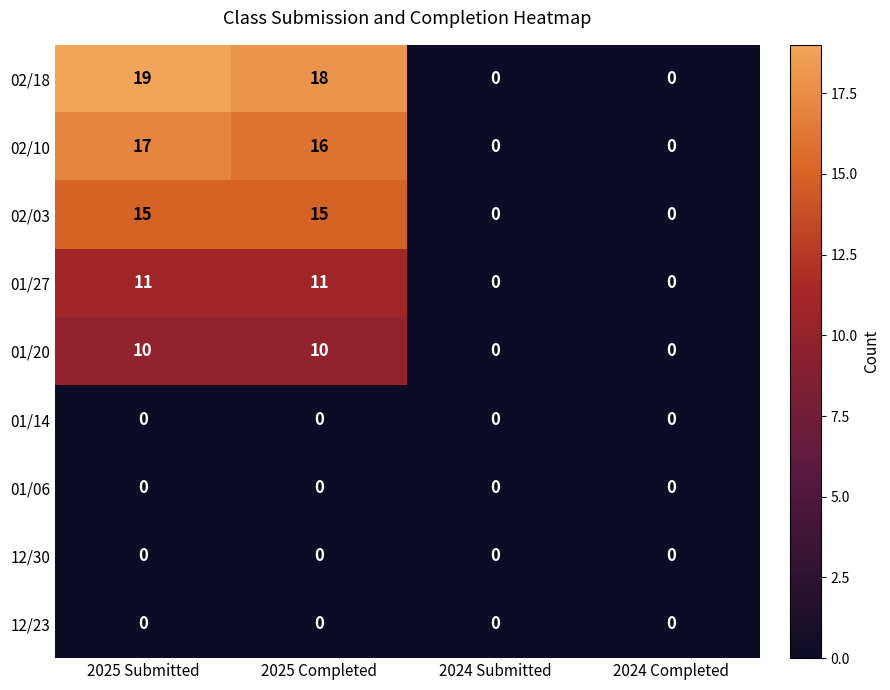

What is the approximate value of 01/20 at 2025 Completed?

10